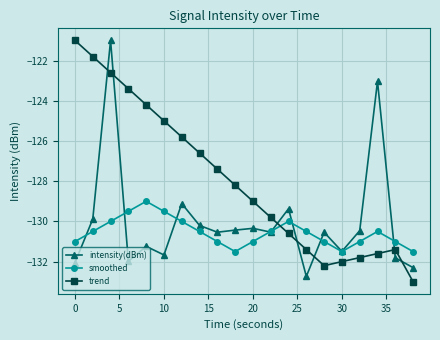

What is the value of the smoothed point at the 3rd from the left?

-130.0